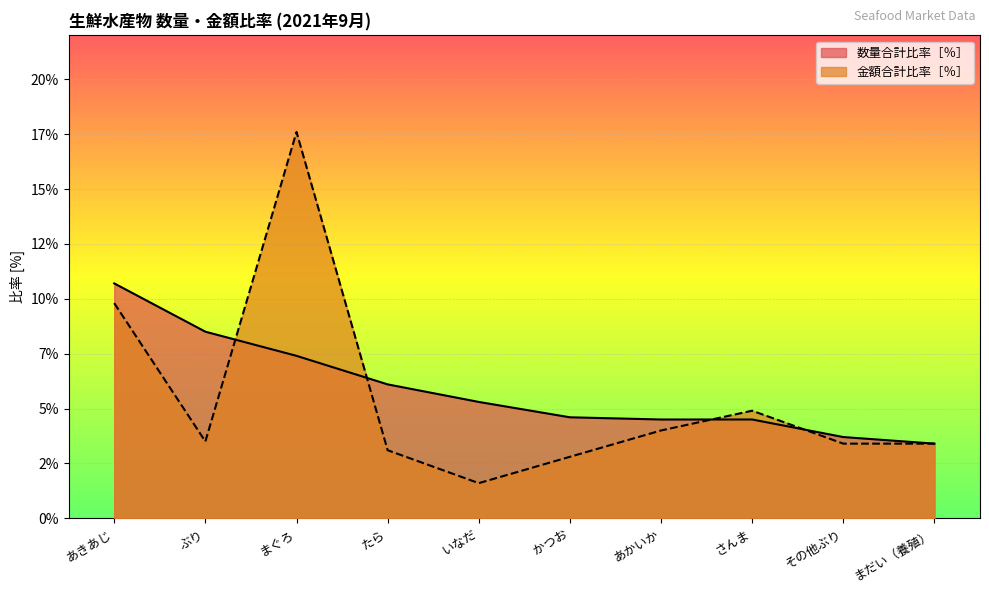

True or false: 金額合計比率［％］ has a value of 5.8 at あかいか.

False